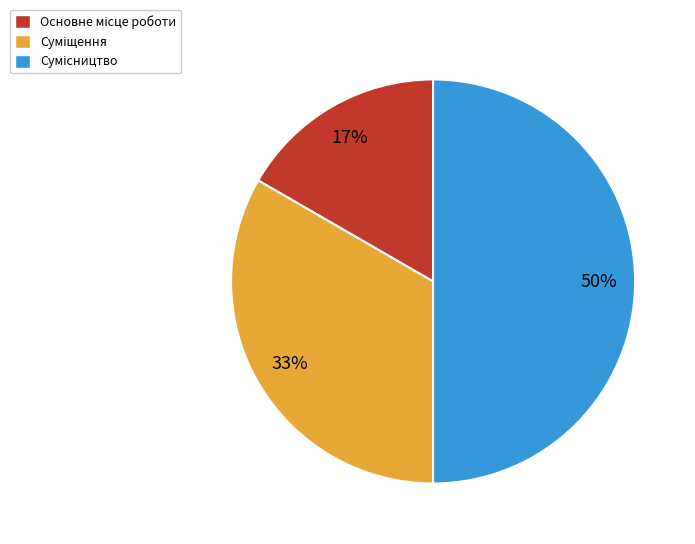

To the nearest percent, what is the average slice percentage?

33%